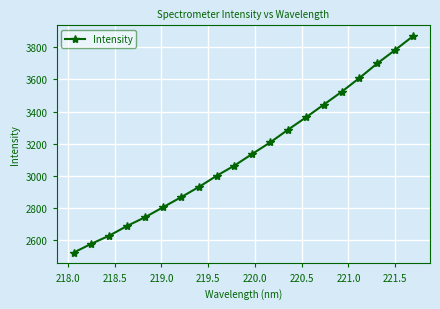

What is the sum of all values?

62745.0